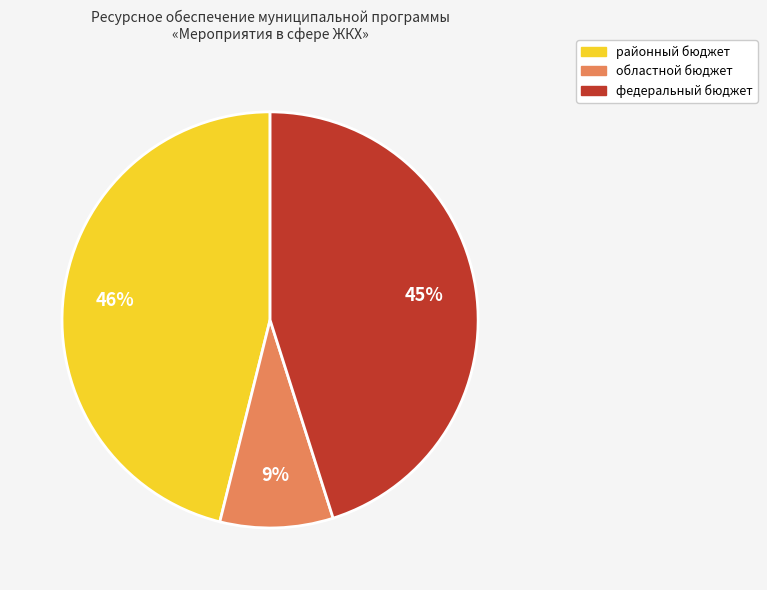

Is there a majority slice in this chart?

No